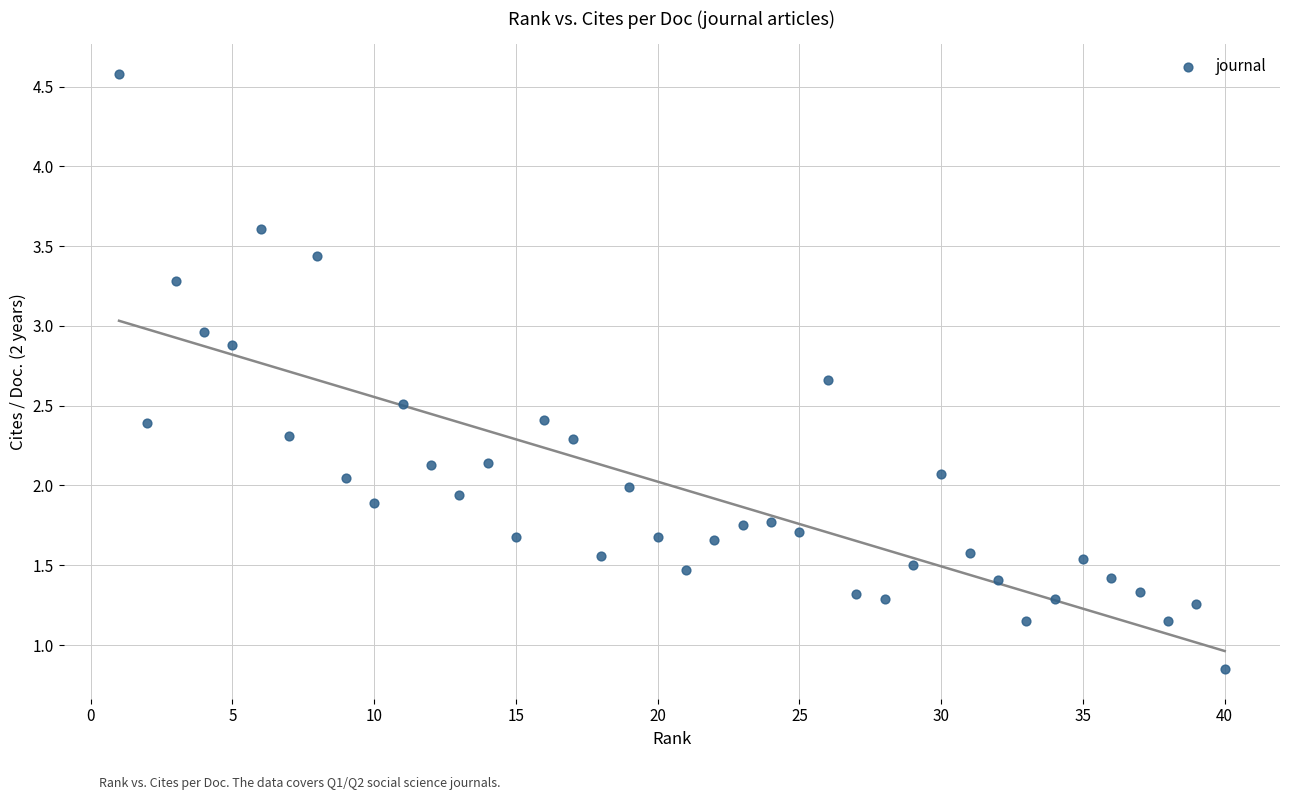

What is the range of X values (max minus min)?

39.0